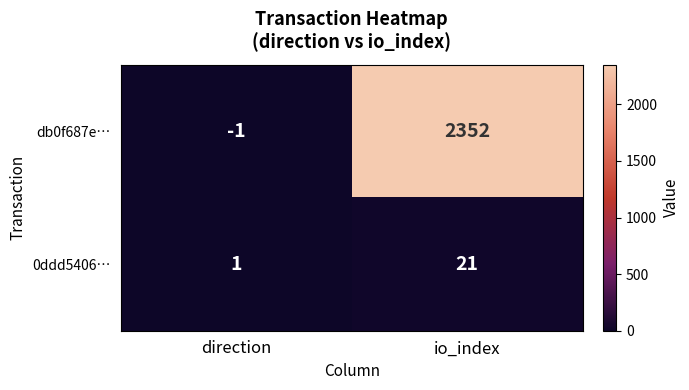

At which category is the sum across all series the highest?

io_index